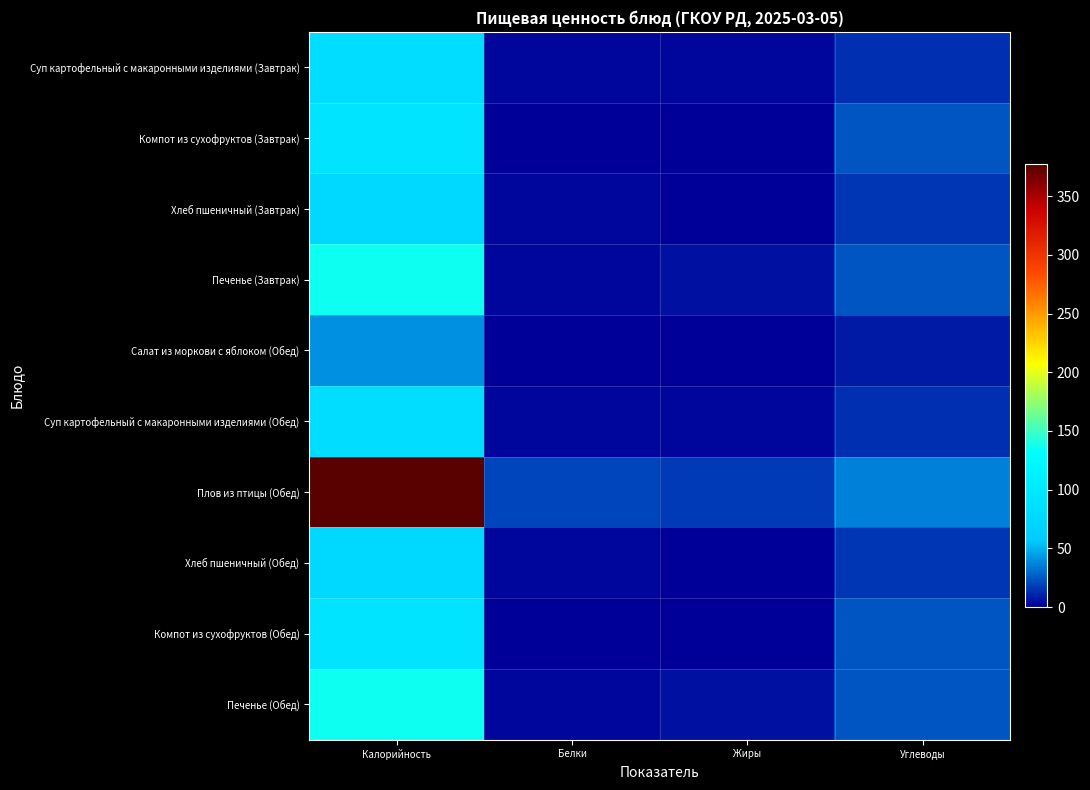

Reading left to right, what are all the values shown in this chart?

Суп картофельный с макаронными изделиями (Завтрак): Калорийность=83.8	Белки=2.1	Жиры=2.3	Углеводы=13.7
Компот из сухофруктов (Завтрак): Калорийность=94.2	Белки=0.0	Жиры=0.0	Углеводы=24.8
Хлеб пшеничный (Завтрак): Калорийность=77.0	Белки=2.0	Жиры=1.0	Углеводы=15.0
Печенье (Завтрак): Калорийность=136.5	Белки=2.4	Жиры=5.6	Углеводы=24.9
Салат из моркови с яблоком (Обед): Калорийность=40.4	Белки=1.1	Жиры=0.2	Углеводы=8.6
Суп картофельный с макаронными изделиями (Обед): Калорийность=83.8	Белки=2.1	Жиры=2.3	Углеводы=13.7
Плов из птицы (Обед): Калорийность=377.0	Белки=20.3	Жиры=17.0	Углеводы=35.7
Хлеб пшеничный (Обед): Калорийность=77.0	Белки=2.0	Жиры=1.0	Углеводы=15.0
Компот из сухофруктов (Обед): Калорийность=94.2	Белки=0.0	Жиры=0.0	Углеводы=24.8
Печенье (Обед): Калорийность=136.5	Белки=2.4	Жиры=5.6	Углеводы=24.9